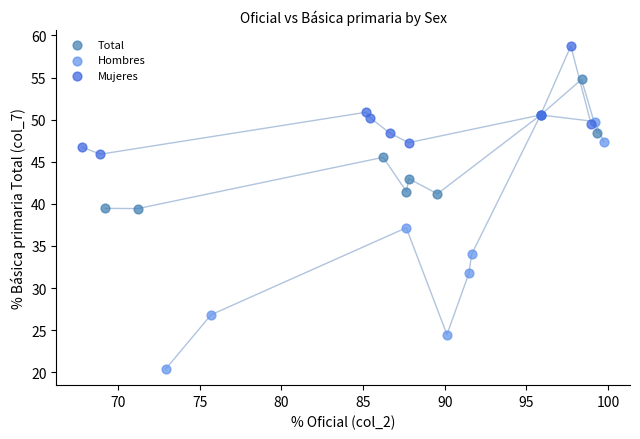

What are all the series names shown in the legend?

Total, Hombres, Mujeres